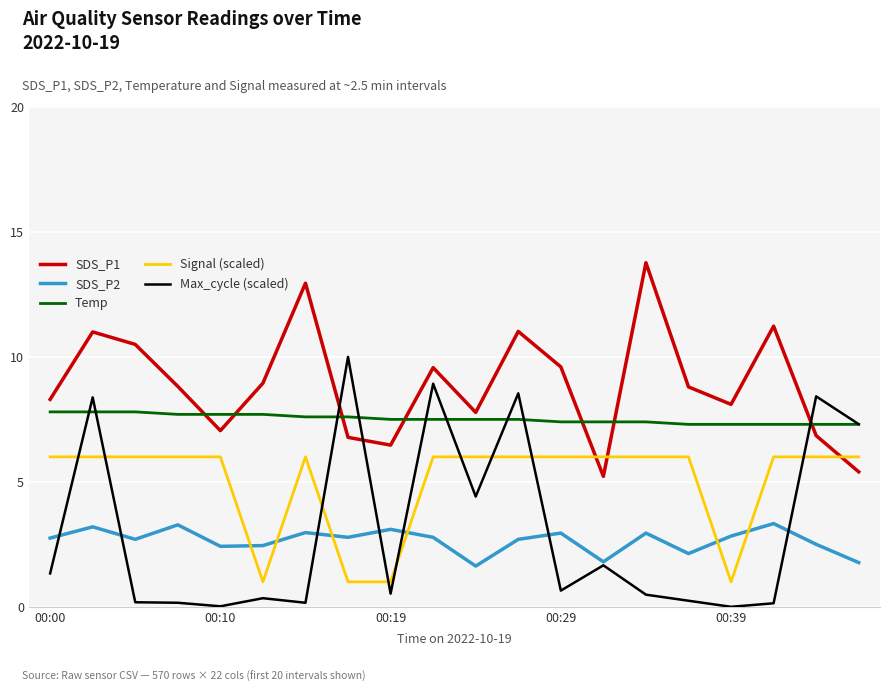

Rank the series by their maximum value, from highest to lowest.

SDS_P1, Max_cycle (scaled), Temp, Signal (scaled), SDS_P2